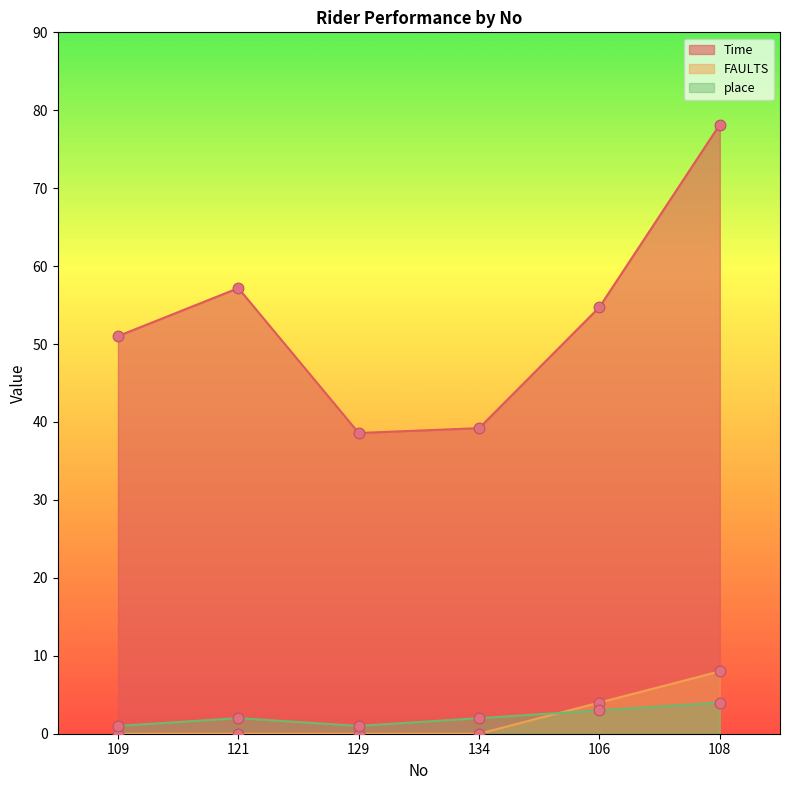

At which category is the sum across all series the highest?

108